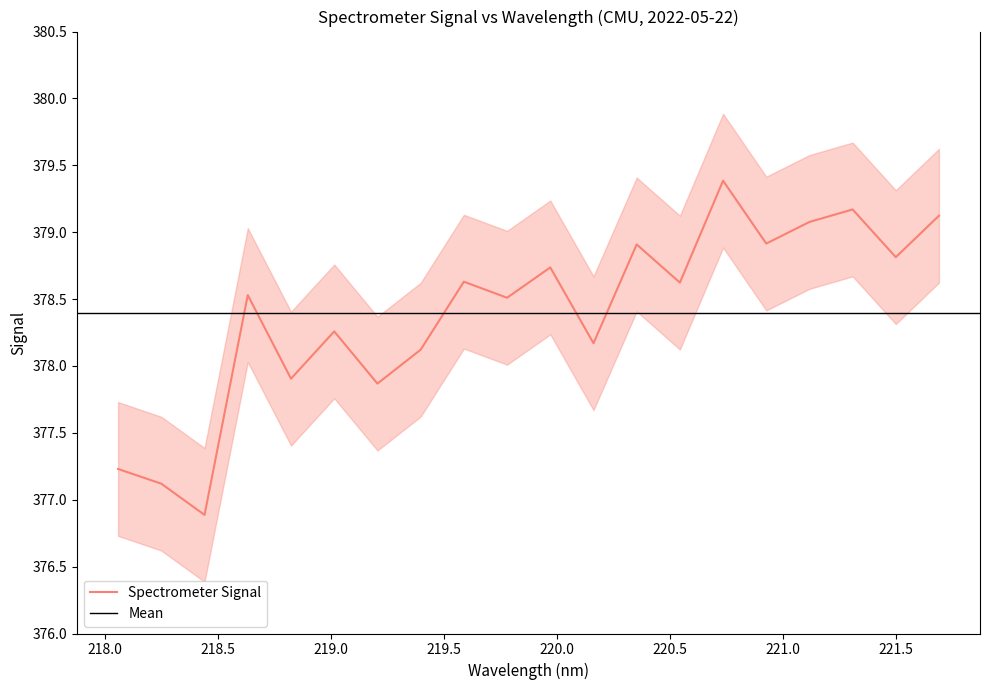

Which series has the widest spread of values?

Spectrometer Signal